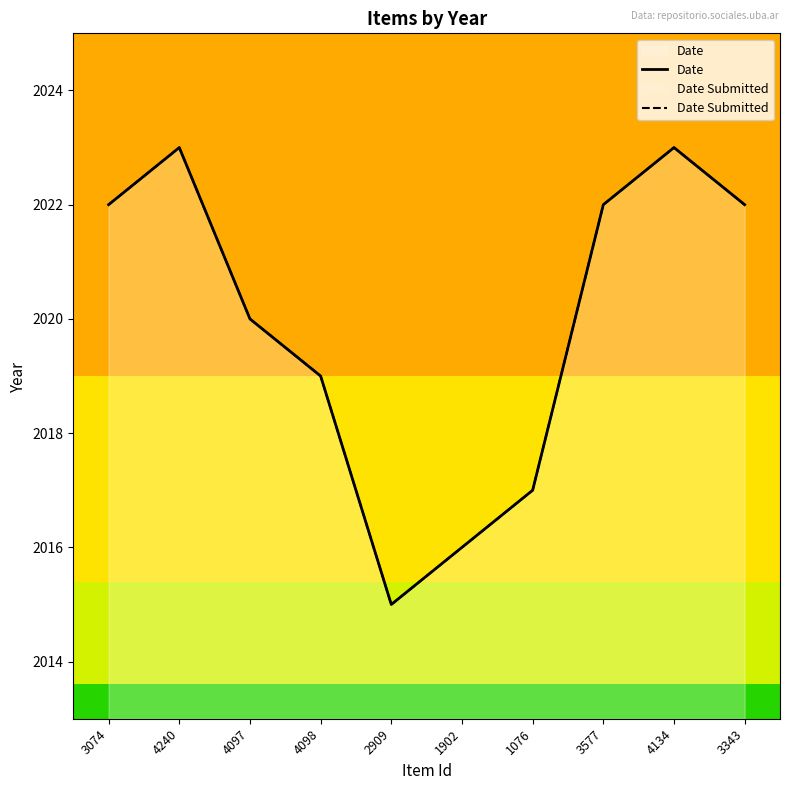

Where is the first local minimum for Date?

2909